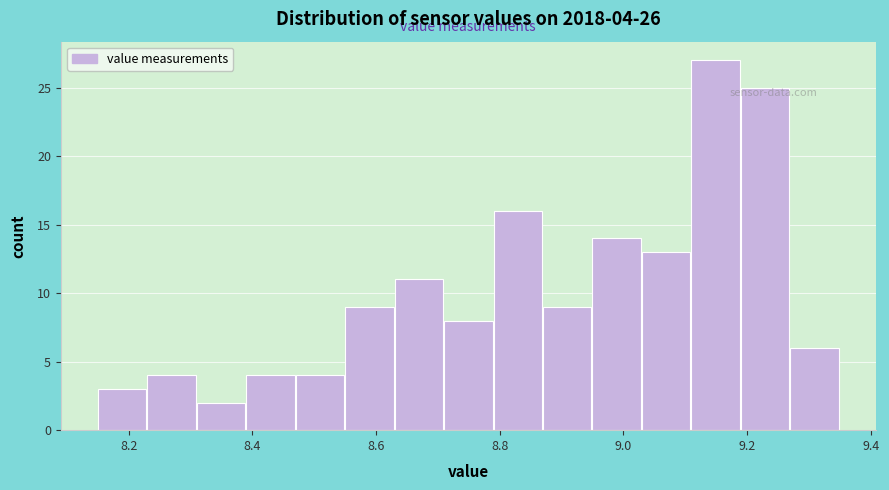

Which range on the x-axis has the tallest bar?

9.11 to 9.19